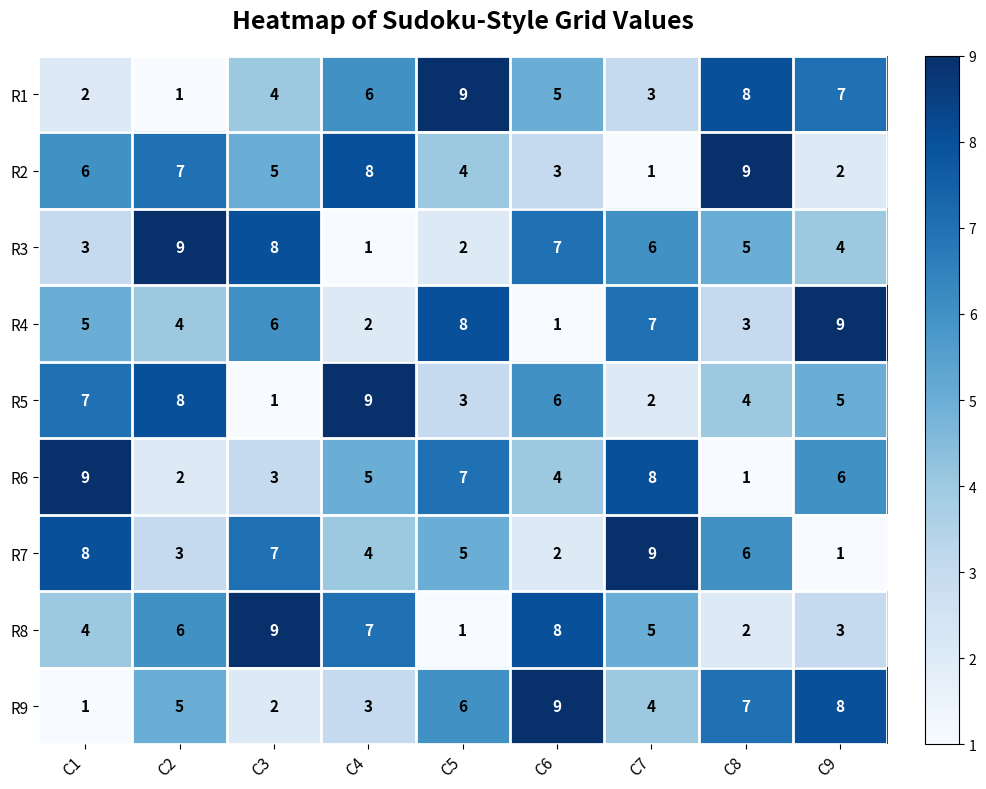

The R8 series shows 3 at C8. True or false?

False